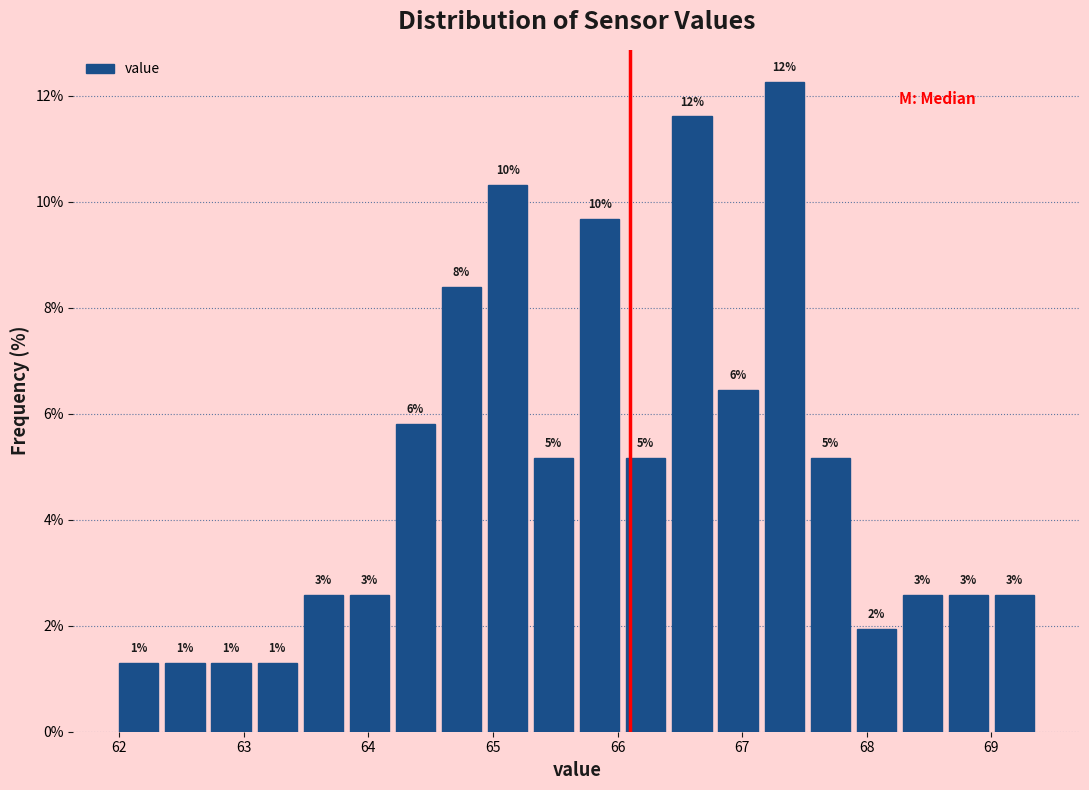

Read against the x-axis, roughly where is the centre of the tallest bar?

67.3